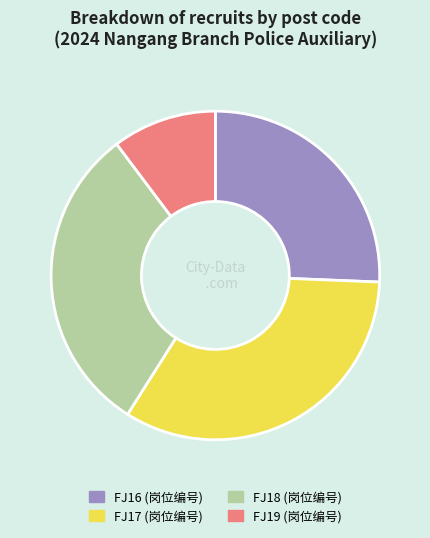

Which has a higher value, FJ16 or FJ19?

FJ16